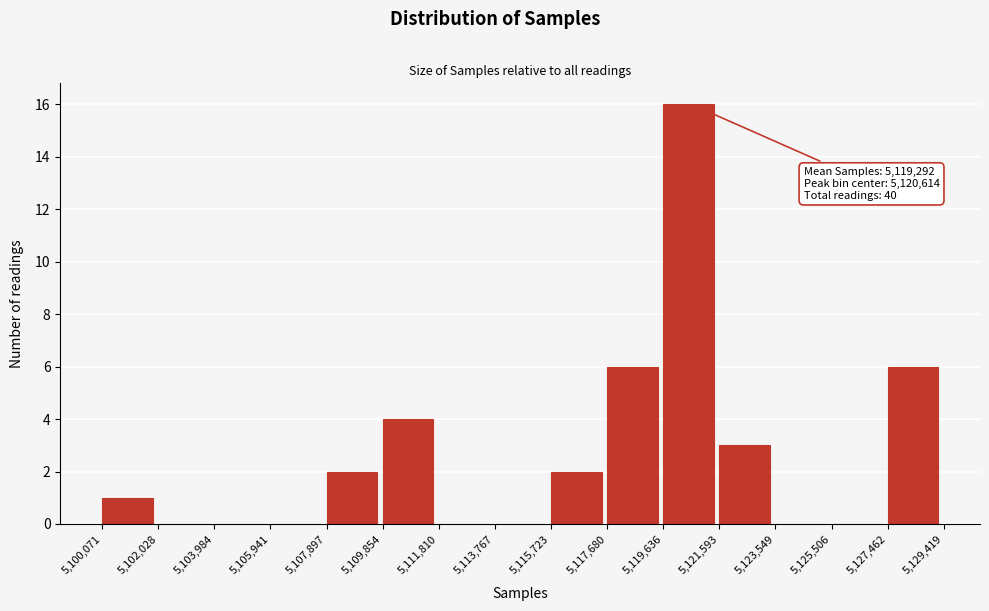

Which range on the x-axis has the tallest bar?

5,119,636 to 5,121,593